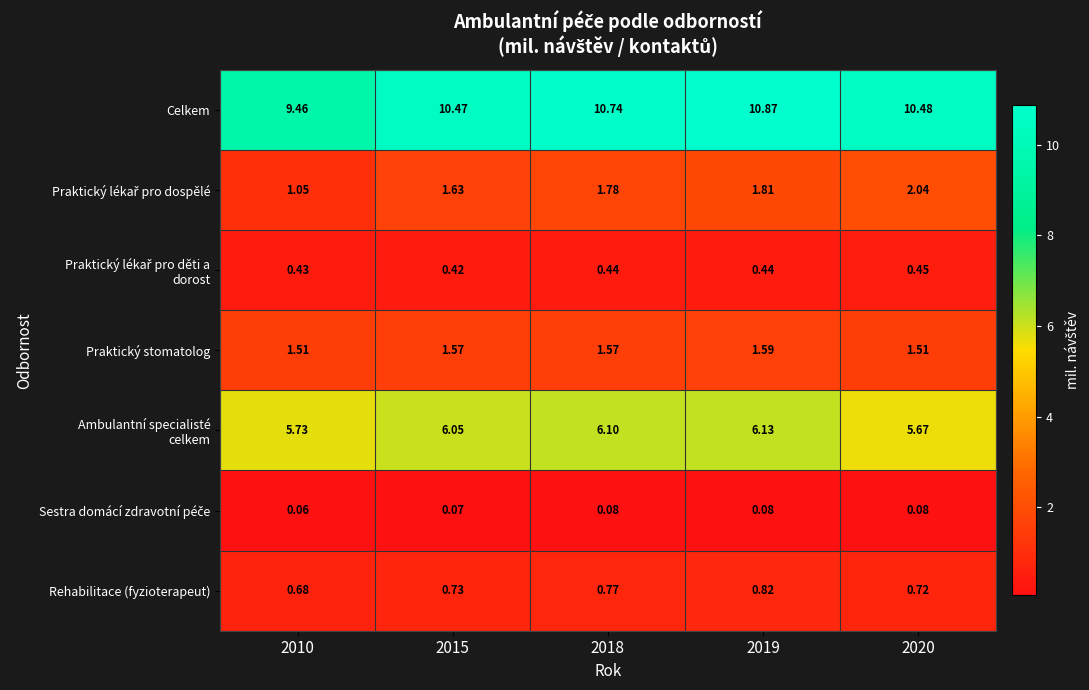

Which series has the largest range (max minus min)?

Celkem